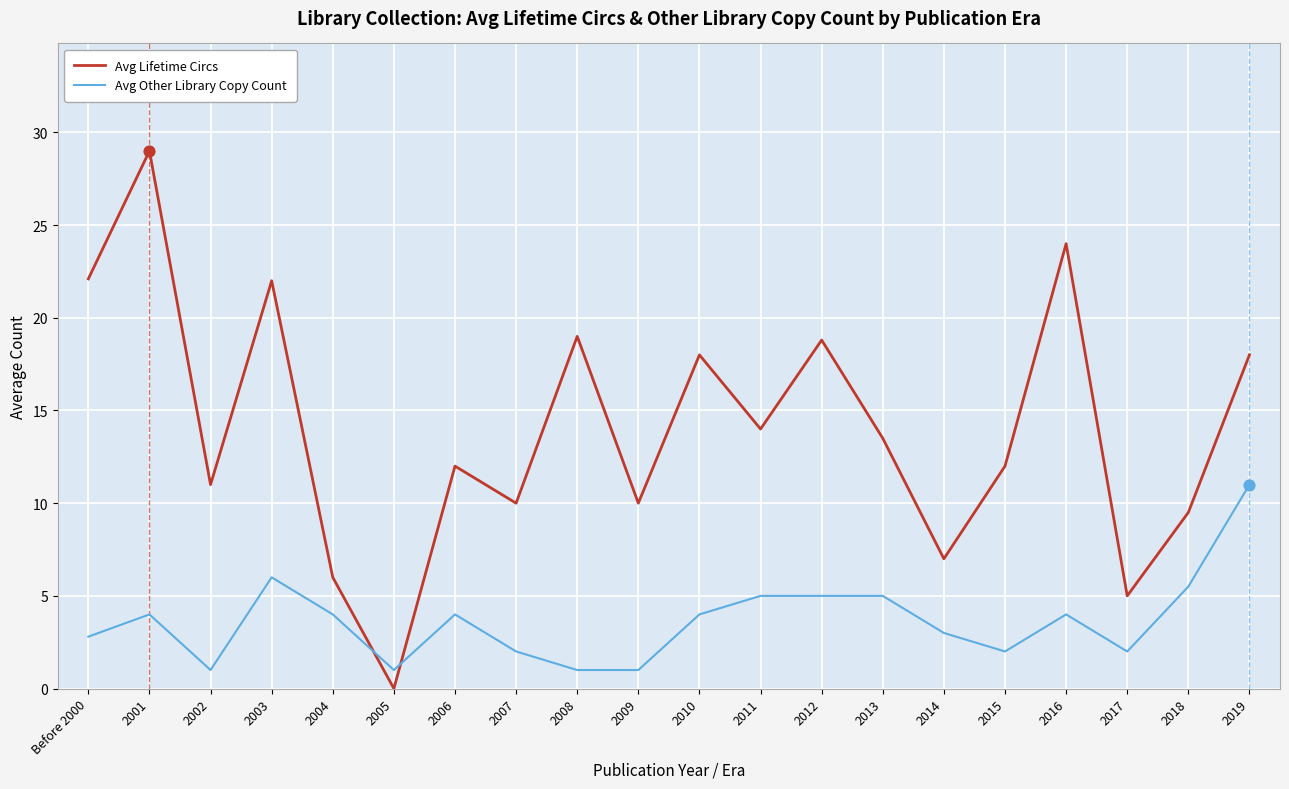

At which category is the sum across all series the highest?

2001